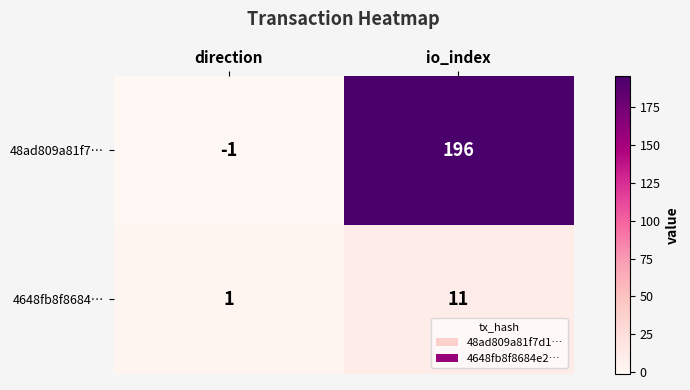

Reading left to right, list all the values displayed in this chart.

48ad809a81f7…: -1	196
4648fb8f8684…: 1	11